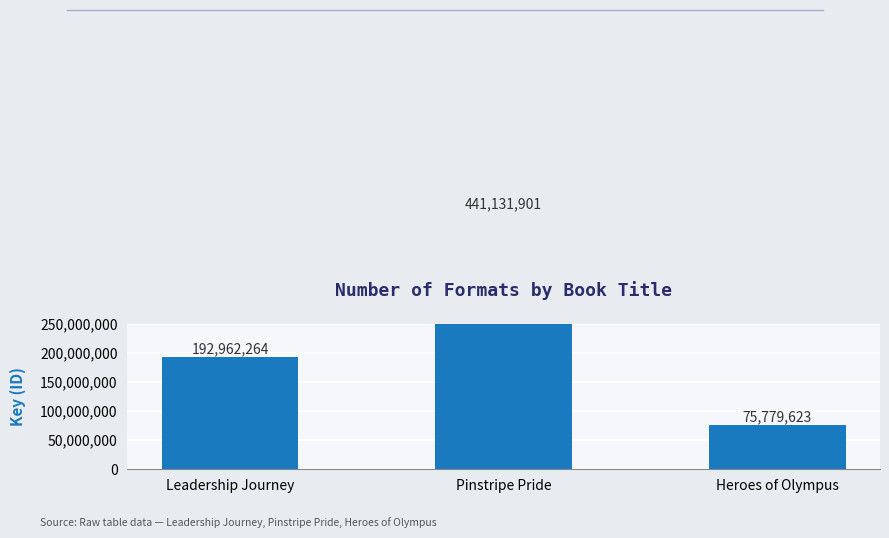

What position from the right is Pinstripe Pride?

2